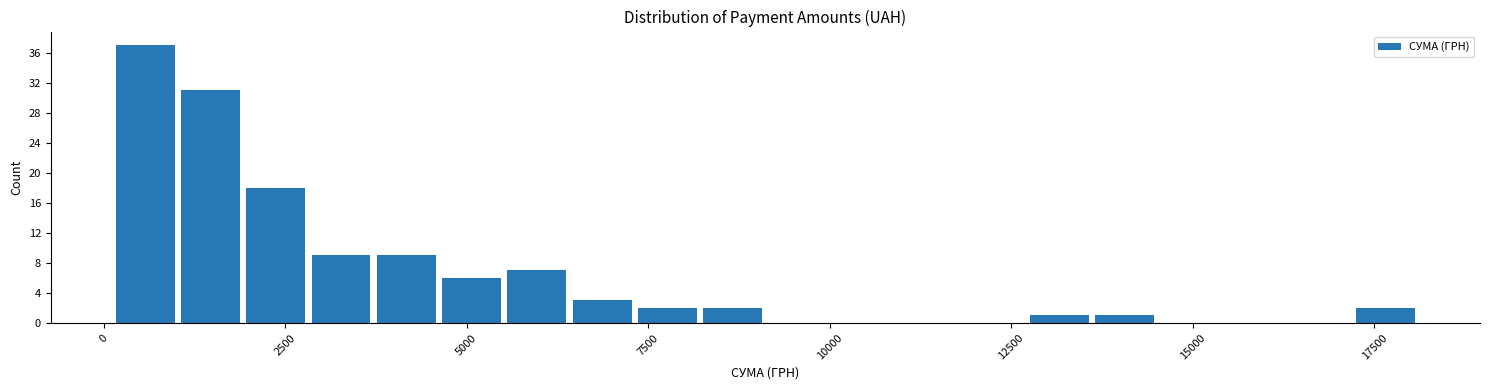

Around what value on the x-axis is the tallest bar? Give the approximate position of its centre, as read against the axis.

500